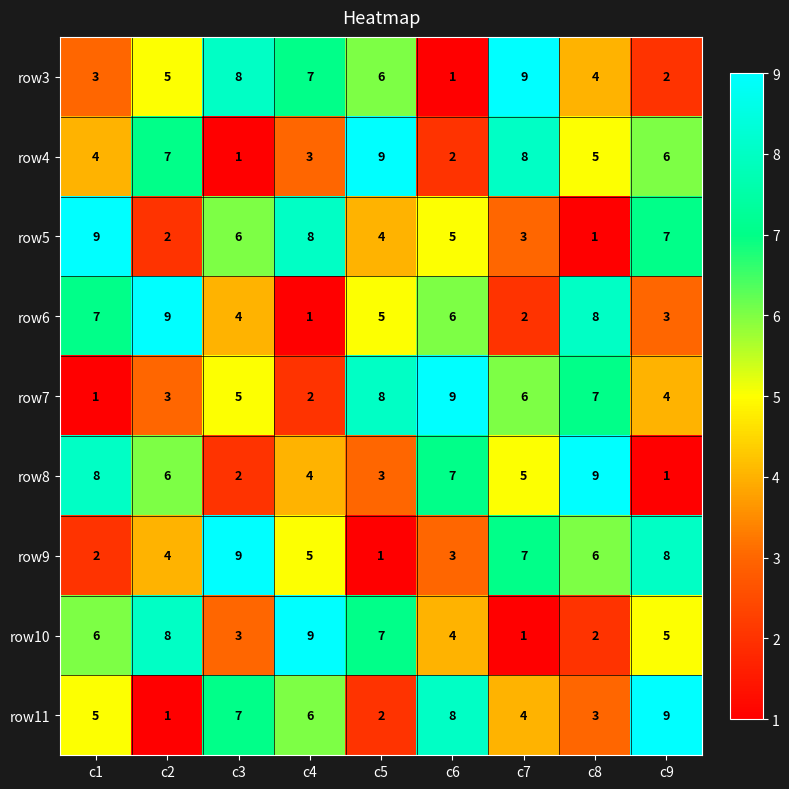

Which series changed the most between c1 and c6?

row7